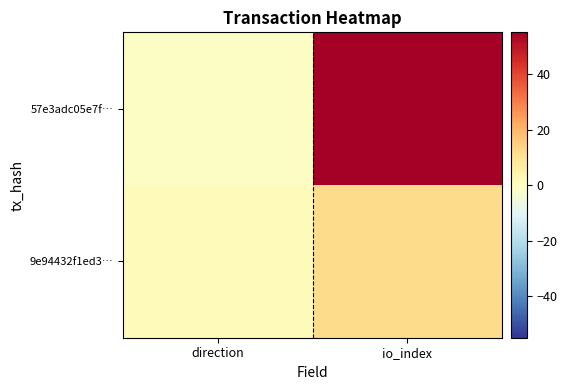

Reading right to left, extract all data points from this chart.

57e3adc05e7f…: io_index=55	direction=-1
9e94432f1ed3…: io_index=12	direction=1